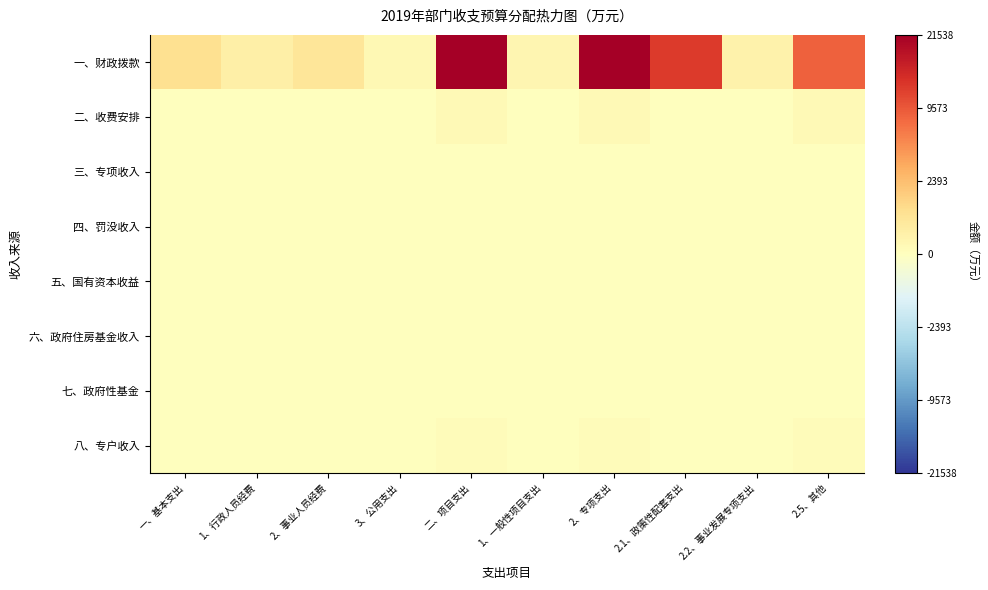

At which category is the sum across all series the highest?

二、项目支出